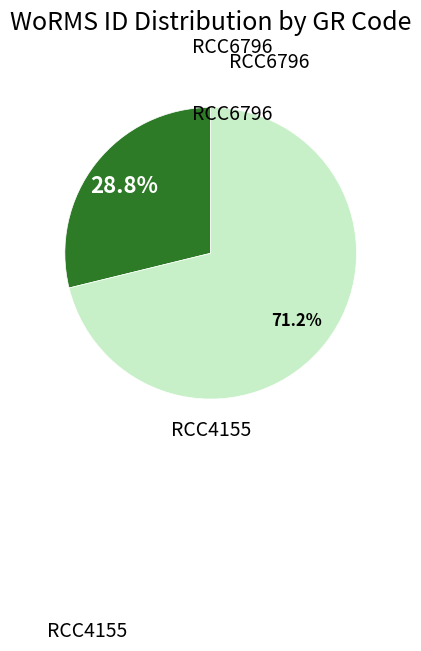

Is there a majority slice in this chart?

Yes